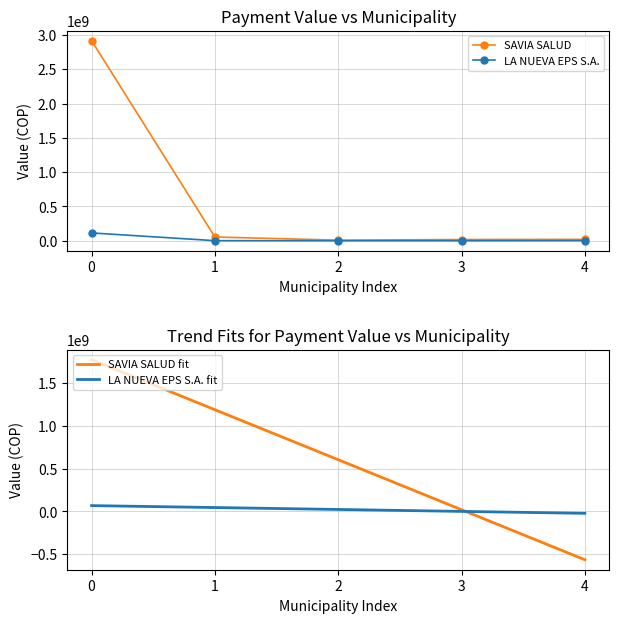

Reading left to right, what are all the values shown in this chart?

SAVIA SALUD: 0=2916103449.0	1=54350075.0	2=8446604.0	3=17513857.0	4=20107865.0
LA NUEVA EPS S.A.: 0=113713339.0	1=1015764.0	2=139911.0	3=401028.0	4=1689180.0
SAVIA SALUD fit: 0=1769069847.2	1=1186187108.6	2=603304370.0	3=20421631.4	4=-562461107.2
LA NUEVA EPS S.A. fit: 0=68324455.2	1=45858149.8	2=23391844.4	3=925539.0	4=-21540766.4